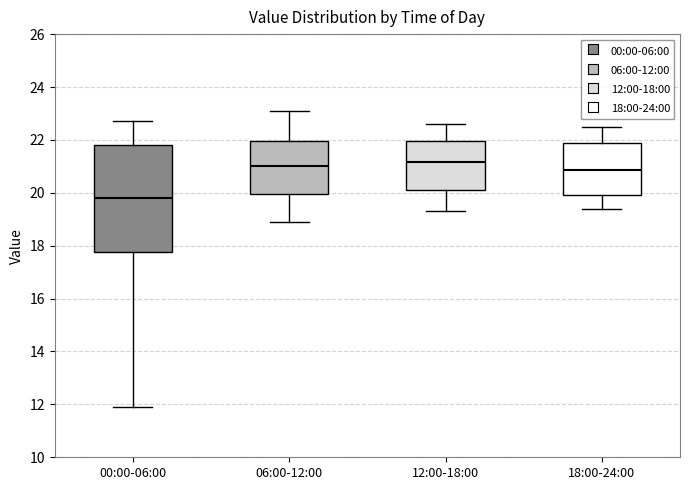

Comparing the boxes themselves (not the whiskers), which one is the tallest?

00:00-06:00